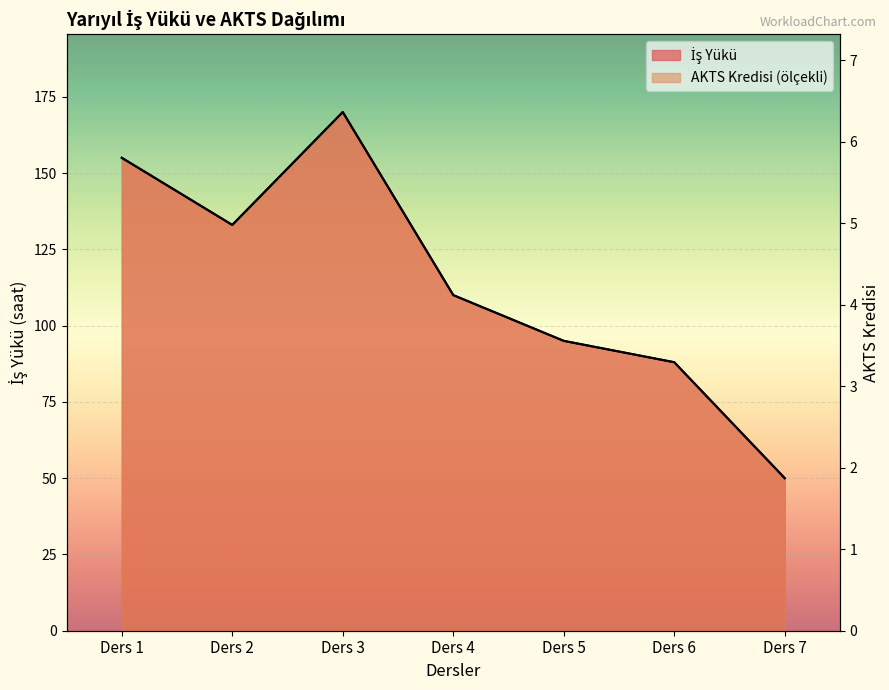

Is it true that AKTS Kredisi equals 39.0 at Ders 5?

False